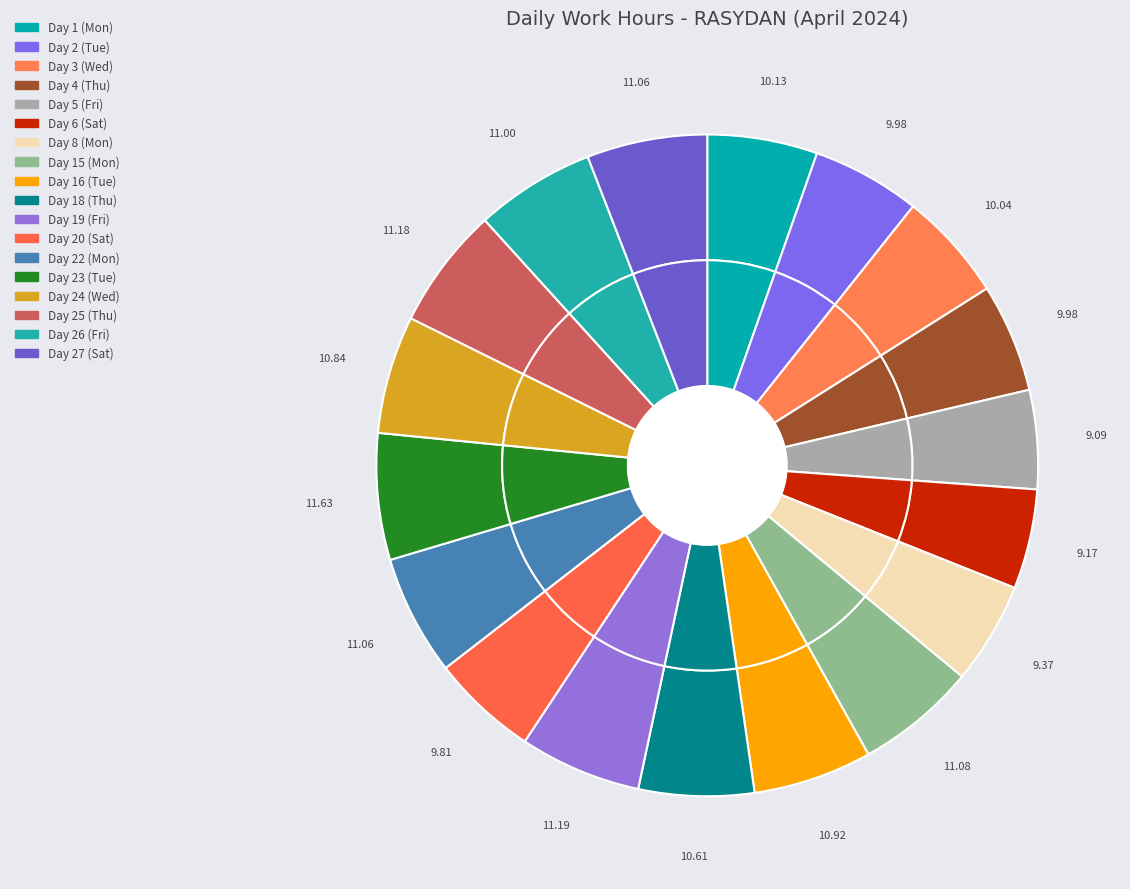

Which slice is the largest?

Day 23 (Tue)